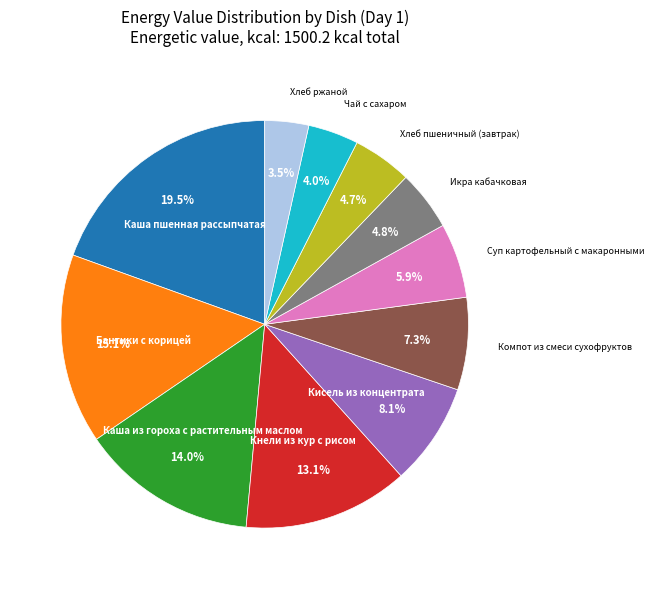

Does any single category account for the majority?

No